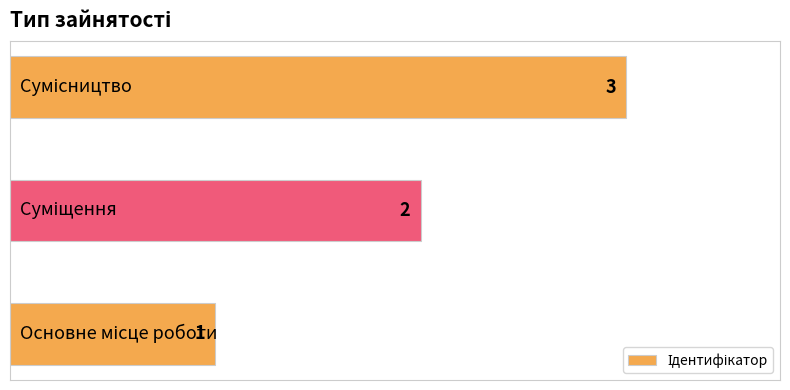

How many values are between 1 and 3?

3